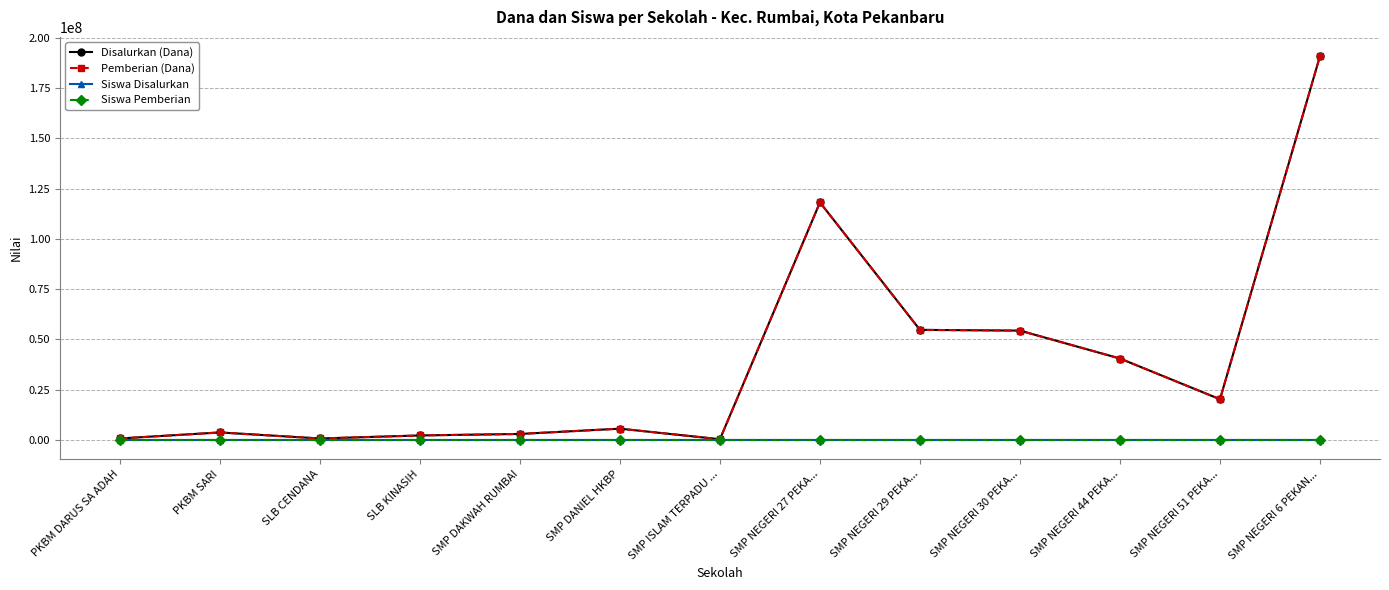

At which label does Siswa Pemberian reach its peak?

SMP NEGERI 6 PEKAN...